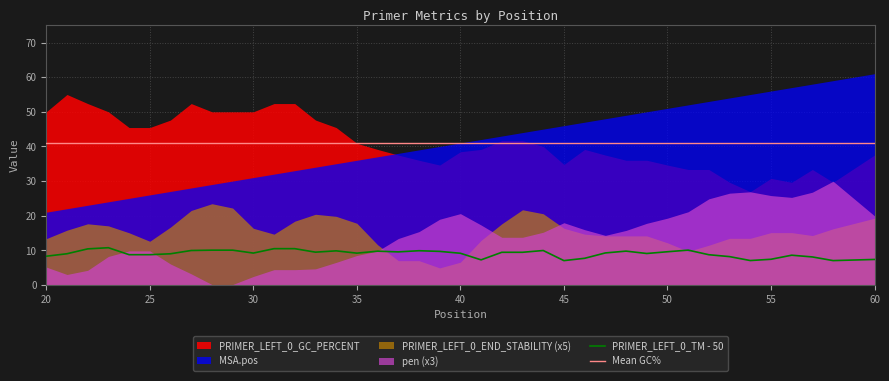

At which label does PRIMER_LEFT_0_END_STABILITY reach its peak?

28